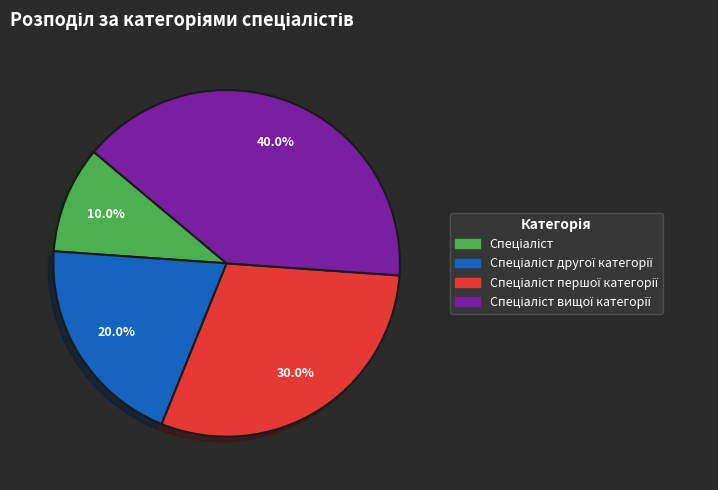

Does any single category account for the majority?

No